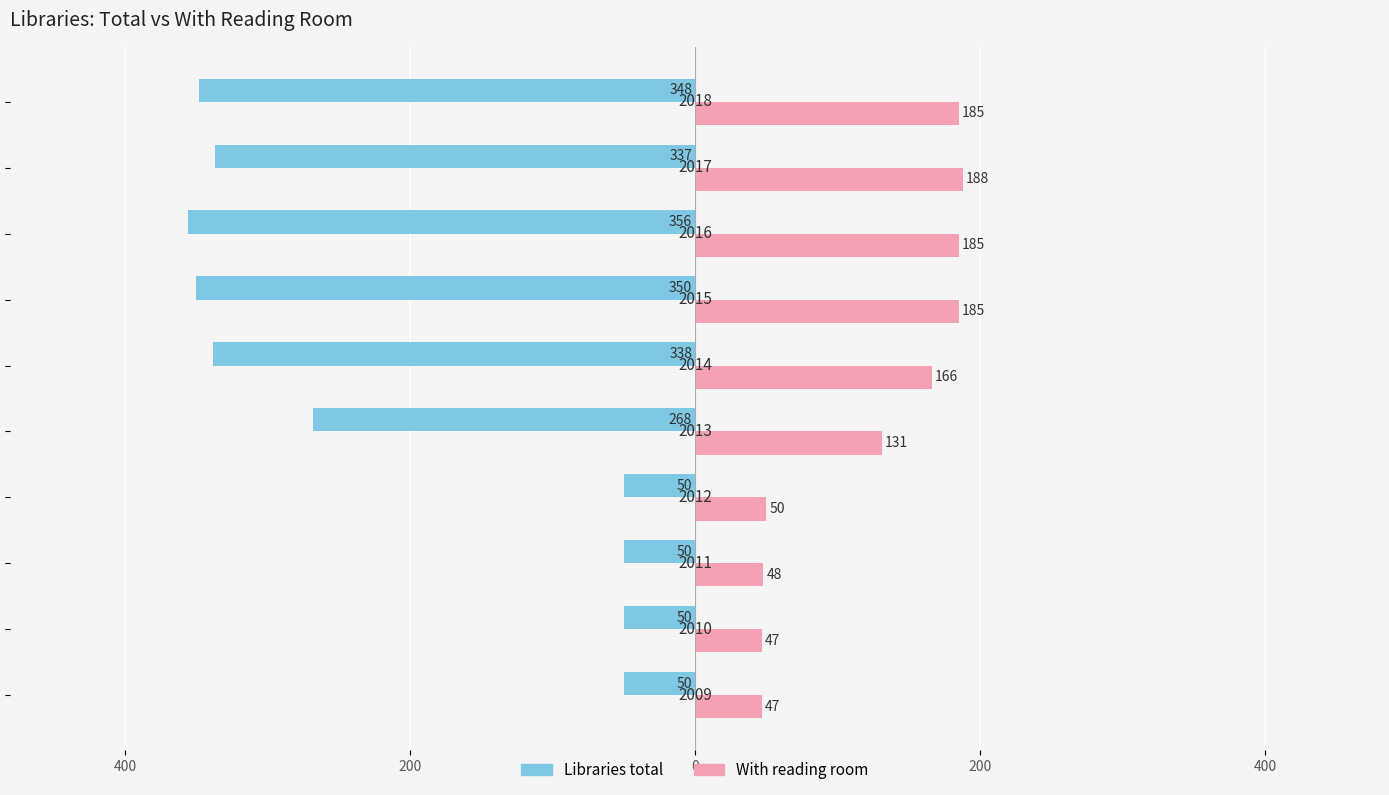

What are all the series names shown in the legend?

Libraries total, With reading room